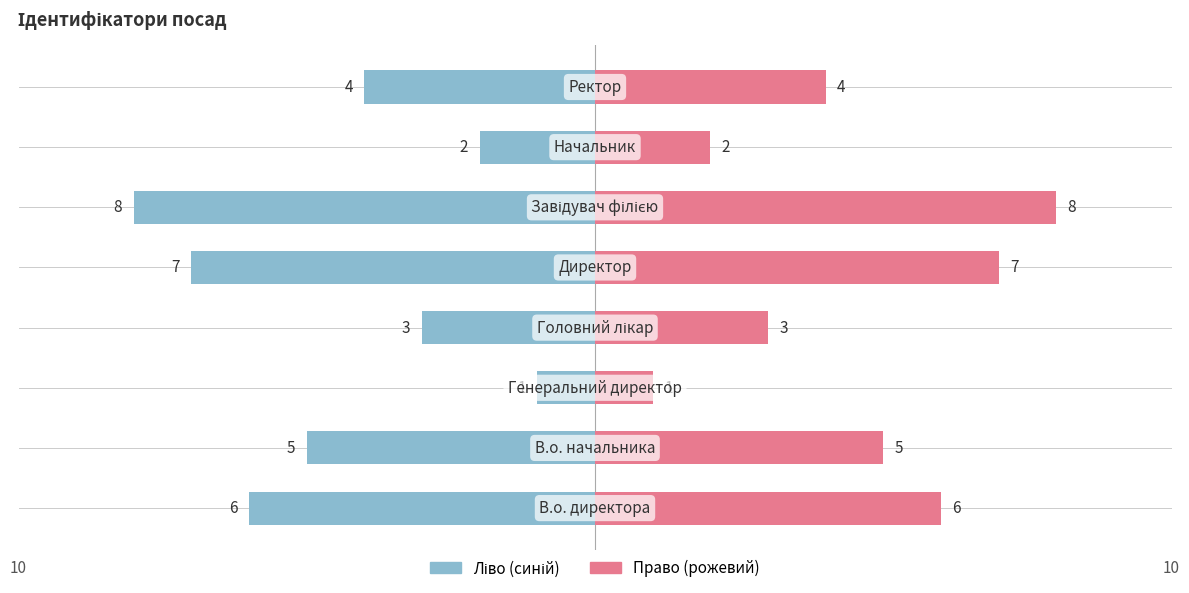

Approximately how many times larger is the value at Директор compared to Ректор?

1.8